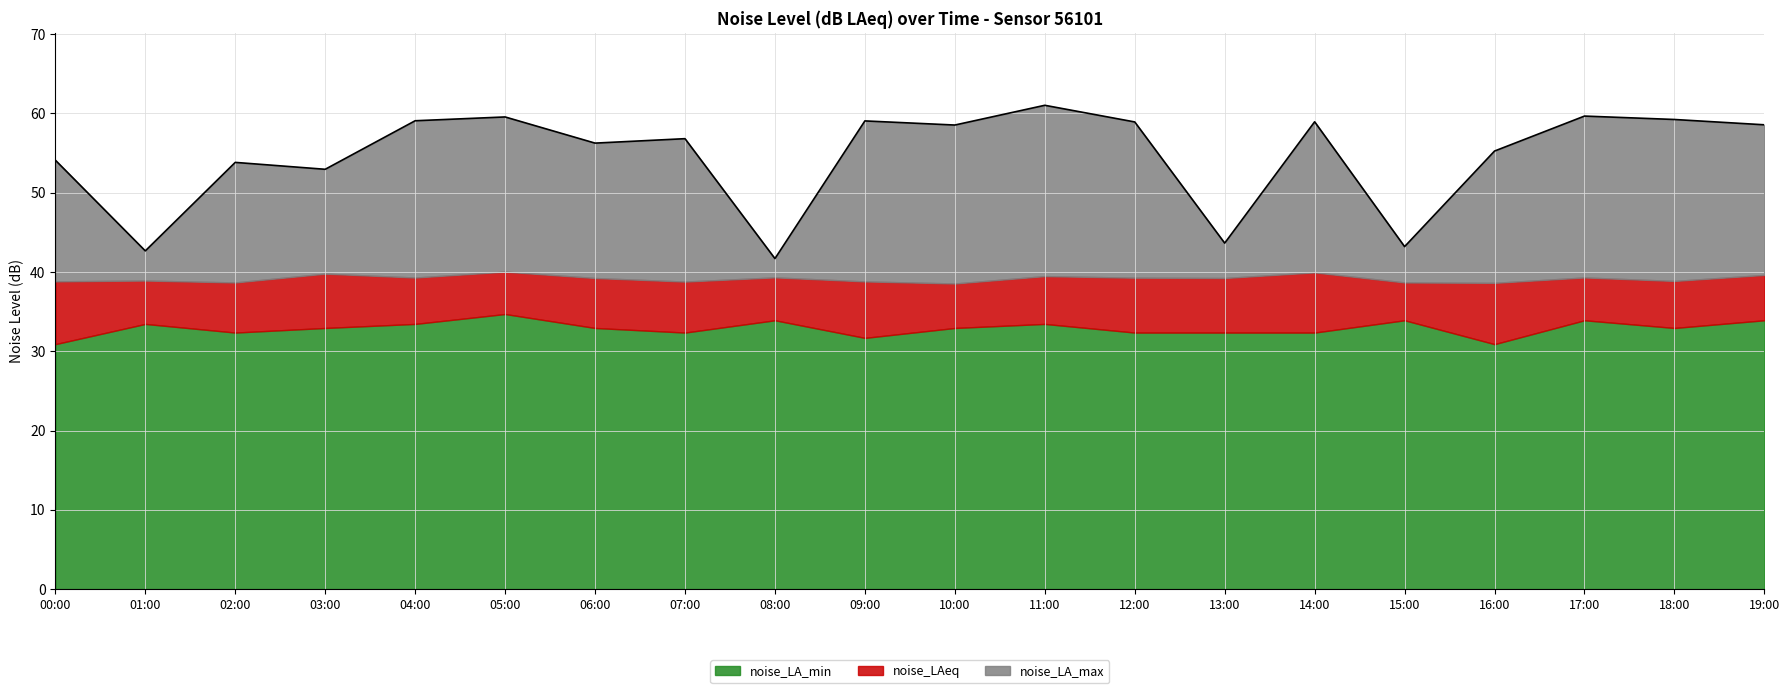

Reading right to left, list all the values displayed in this chart.

noise_LA_min: 33.9	32.9	33.9	30.9	33.9	32.4	32.4	32.4	33.4	32.9	31.7	33.9	32.4	32.9	34.7	33.4	32.9	32.4	33.4	30.9
noise_LAeq: 39.6	38.9	39.3	38.6	38.7	39.9	39.2	39.3	39.5	38.5	38.8	39.3	38.8	39.2	40.0	39.3	39.8	38.7	38.9	38.8
noise_LA_max: 58.5	59.2	59.6	55.2	43.2	58.9	43.6	58.9	61.0	58.5	59.0	41.7	56.8	56.2	59.5	59.1	52.9	53.8	42.6	54.1